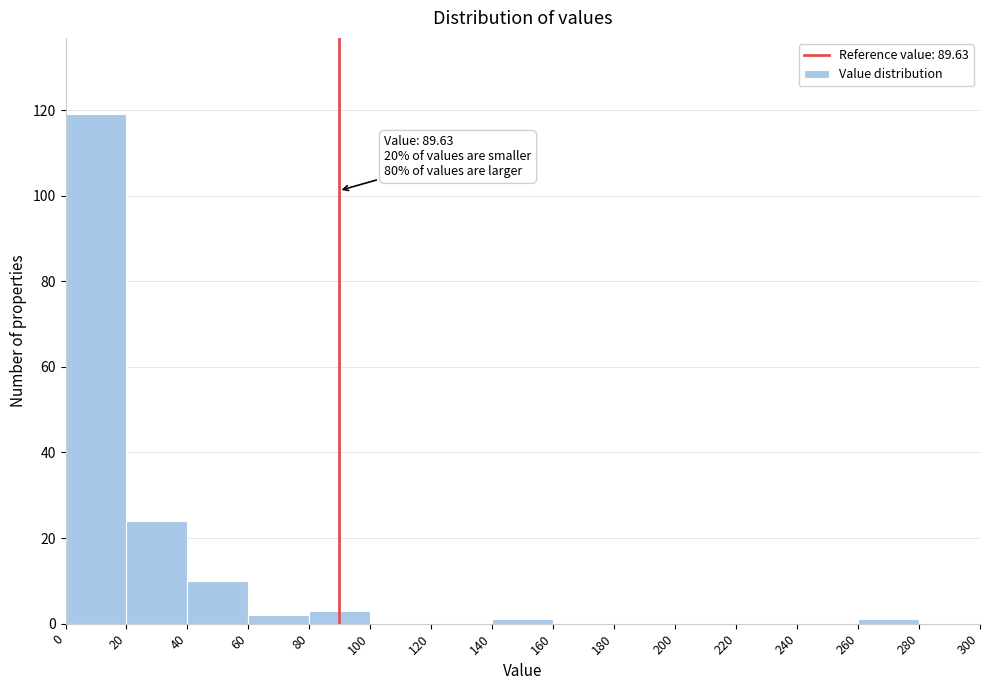

Over which range of the x-axis is the bar tallest?

0 to 20